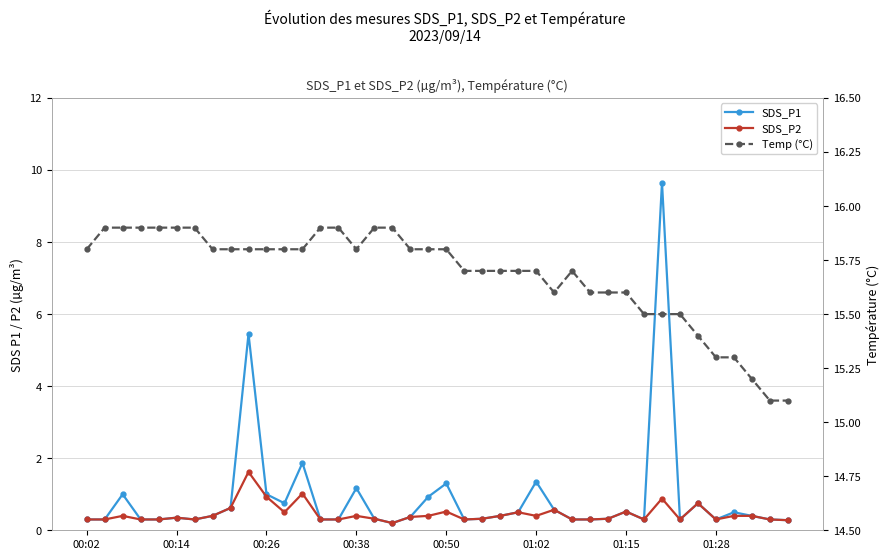

Reading left to right, what are all the values shown in this chart?

SDS_P1: 0.3	0.3	1.0	0.3	0.3	0.3	0.3	0.4	0.6	5.5	1.0	0.8	1.9	0.3	0.3	1.2	0.3	0.2	0.4	0.9	1.3	0.3	0.3	0.4	0.5	1.4	0.6	0.3	0.3	0.3	0.5	0.3	9.7	0.3	0.8	0.3	0.5	0.4	0.3	0.3
SDS_P2: 0.3	0.3	0.4	0.3	0.3	0.3	0.3	0.4	0.6	1.6	0.9	0.5	1.0	0.3	0.3	0.4	0.3	0.2	0.4	0.4	0.5	0.3	0.3	0.4	0.5	0.4	0.6	0.3	0.3	0.3	0.5	0.3	0.9	0.3	0.8	0.3	0.4	0.4	0.3	0.3
Temp (°C): 15.8	15.9	15.9	15.9	15.9	15.9	15.9	15.8	15.8	15.8	15.8	15.8	15.8	15.9	15.9	15.8	15.9	15.9	15.8	15.8	15.8	15.7	15.7	15.7	15.7	15.7	15.6	15.7	15.6	15.6	15.6	15.5	15.5	15.5	15.4	15.3	15.3	15.2	15.1	15.1